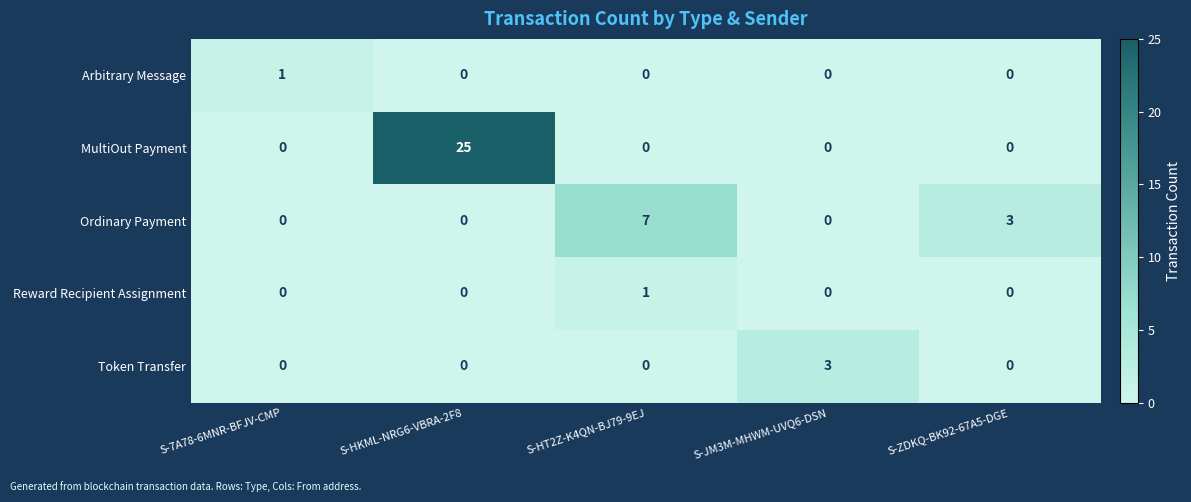

The MultiOut Payment series shows 16 at S-ZDKQ-BK92-67A5-DGE. True or false?

False